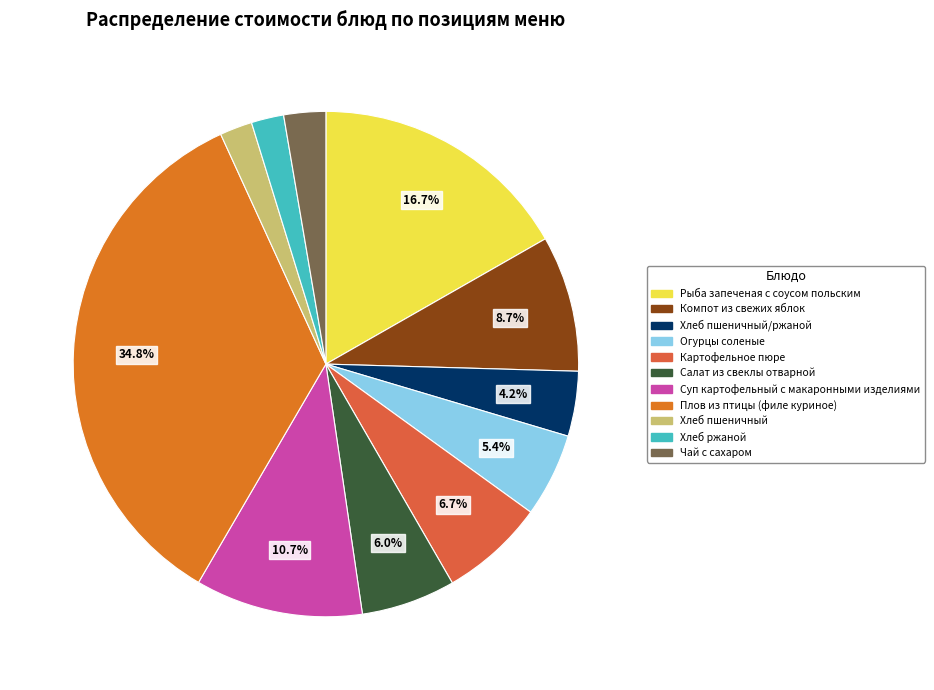

Is Салат из свеклы отварной the majority of the pie?

No